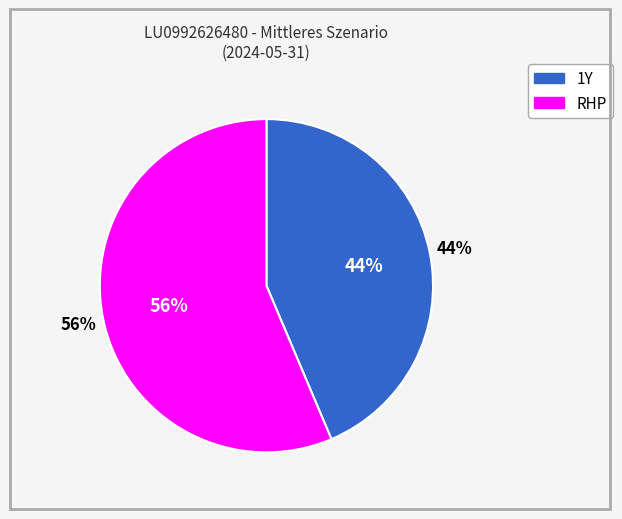

To the nearest percent, what is the difference between the 1Y and RHP slice percentages?

13%